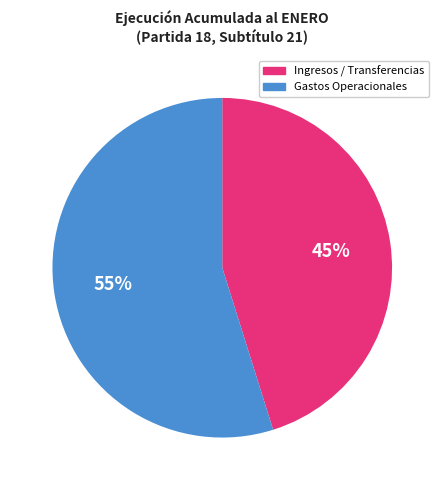

What is the ratio of the value at Ingresos / Transferencias to the value at Gastos Operacionales?

0.8